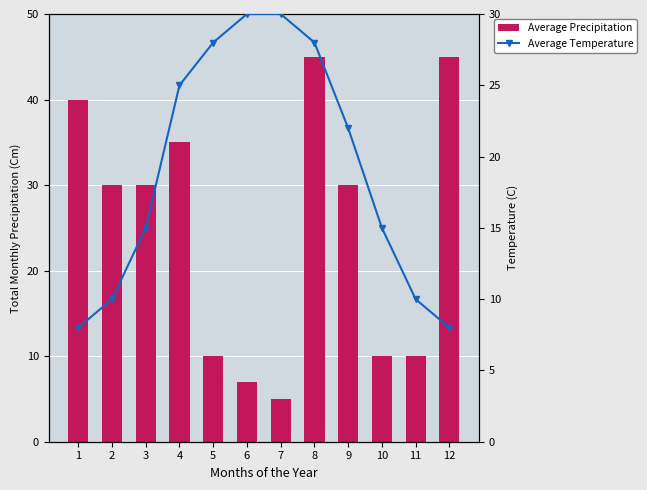

What is the value of the Average Temperature bar at the 12th from the left?

8